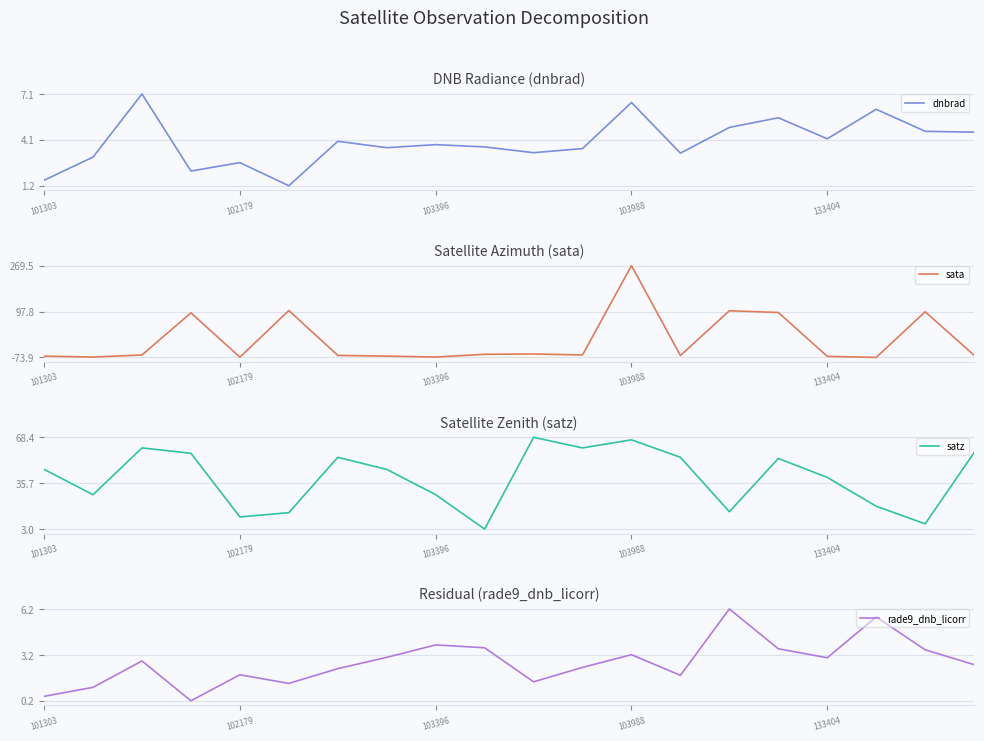

What is the lowest value of the dnbrad series?

1.2